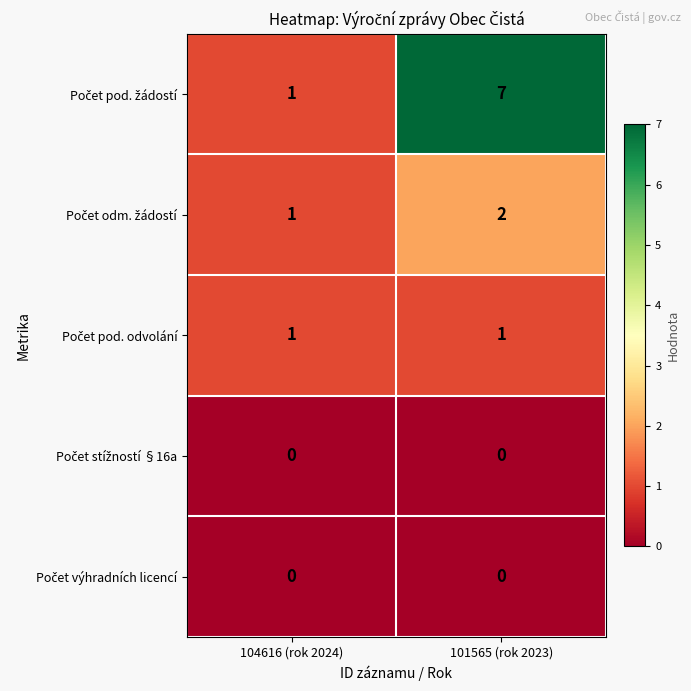

At which category is the sum across all series the highest?

101565 (rok 2023)